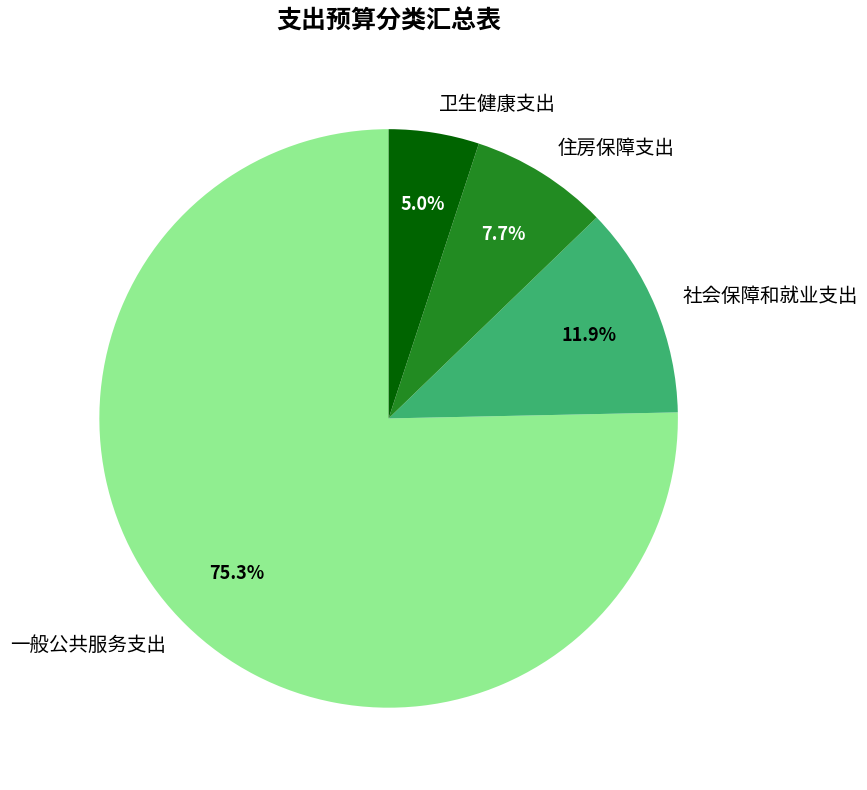

Count the number of slices in the pie.

4